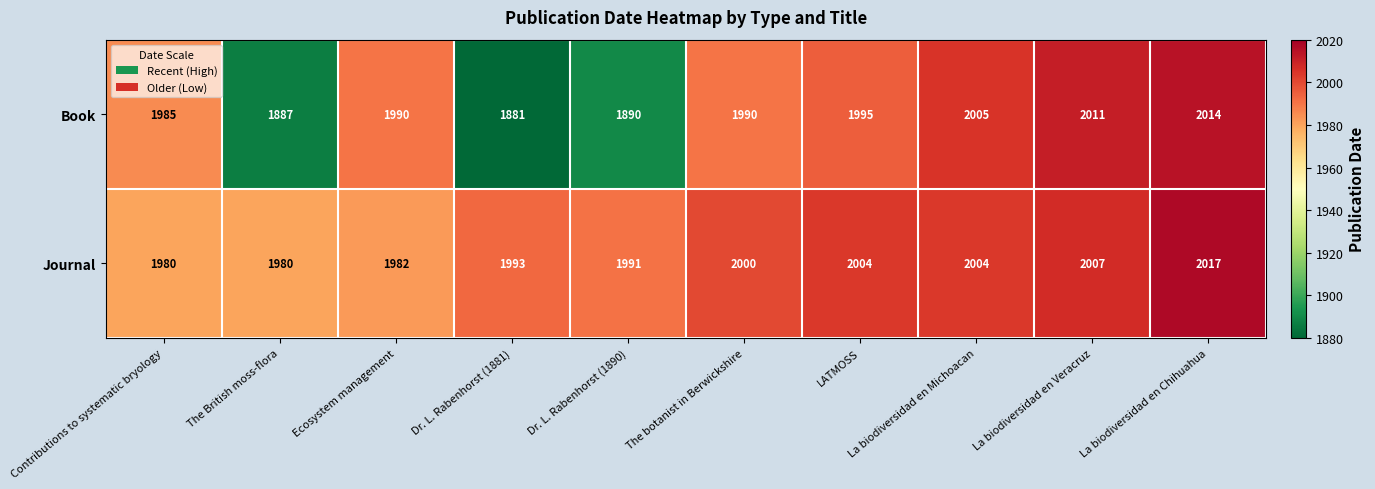

How many data points does each series have?

10